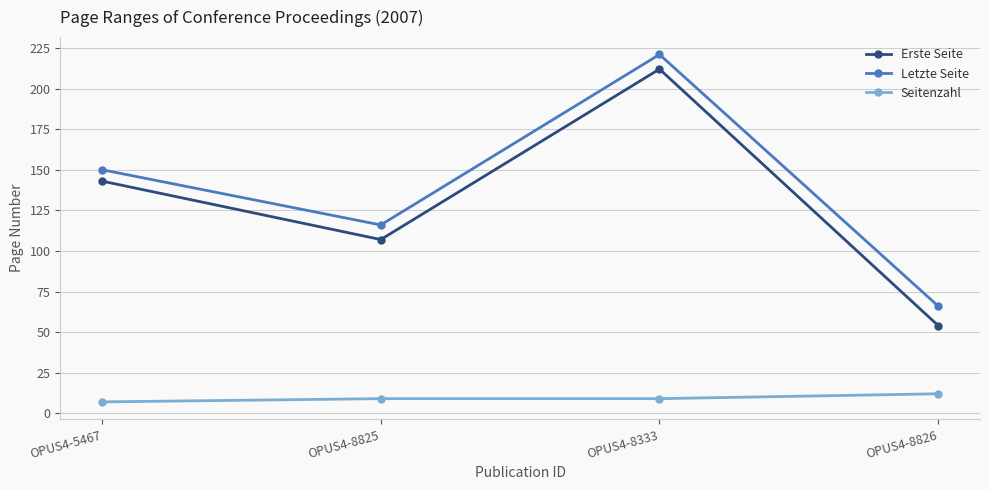

What is the difference between the second highest and second lowest values in the Erste Seite series?

36